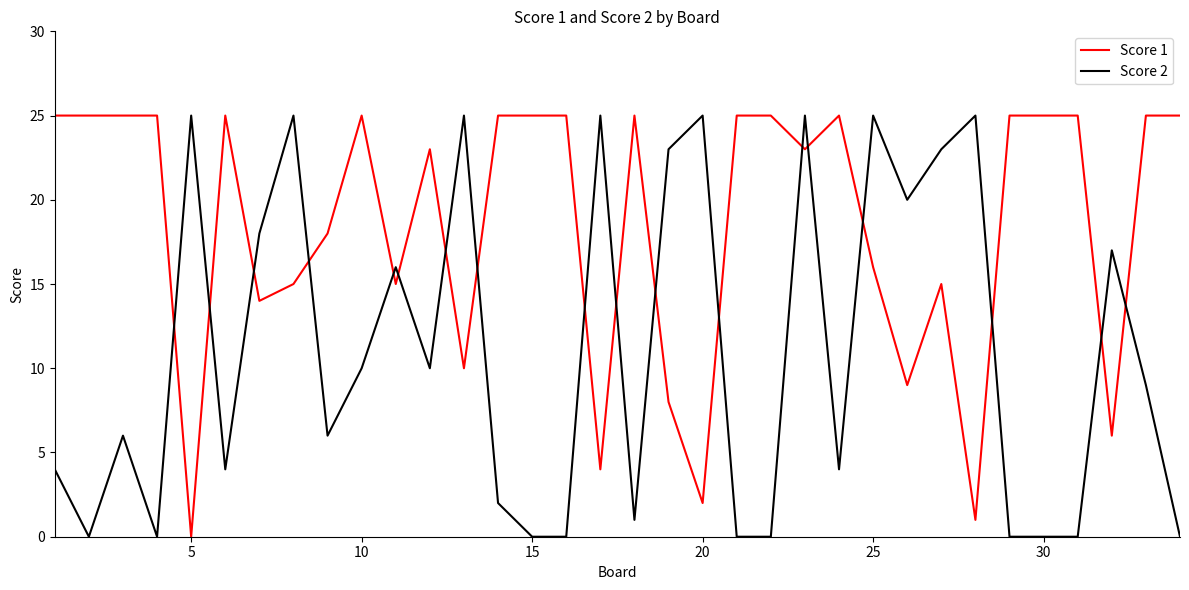

Which series has the largest total across all categories?

Score 1